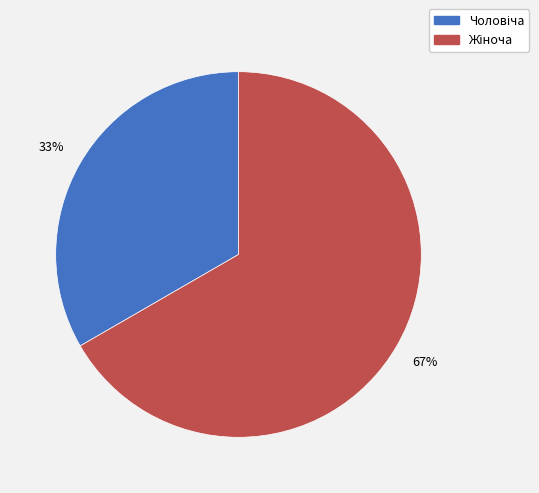

Does any single category account for the majority?

Yes